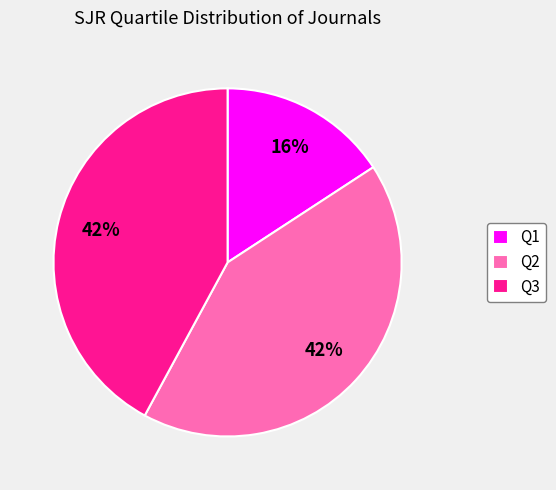

Is there a majority slice in this chart?

No